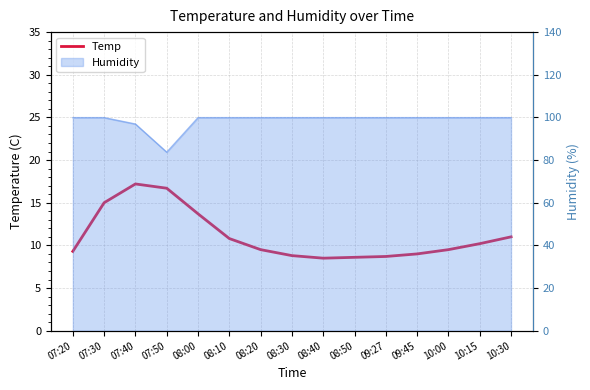

The value at 08:50 is 4.3. True or false?

False